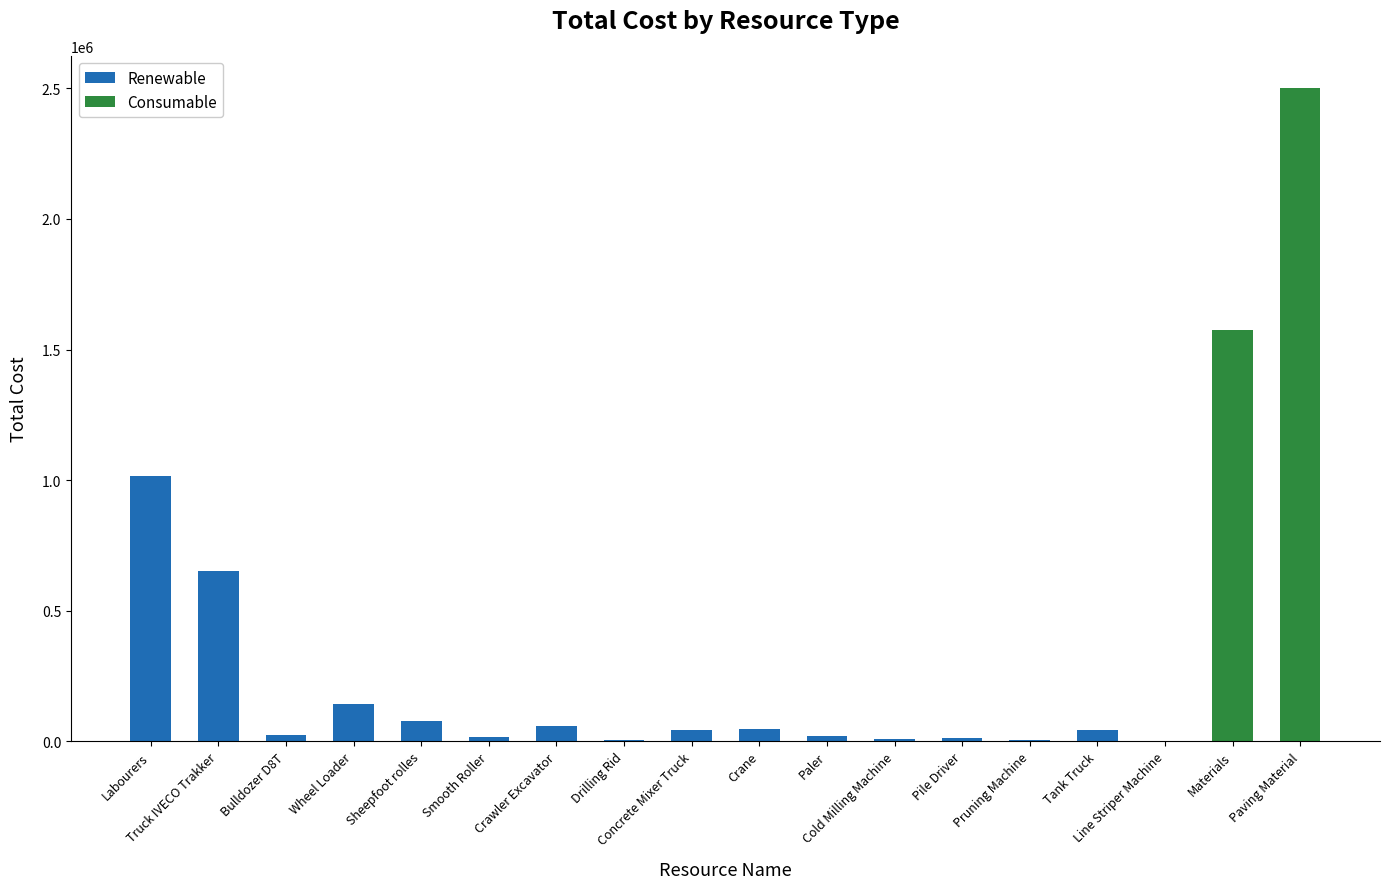

What is the sum of all Renewable values?

2154861